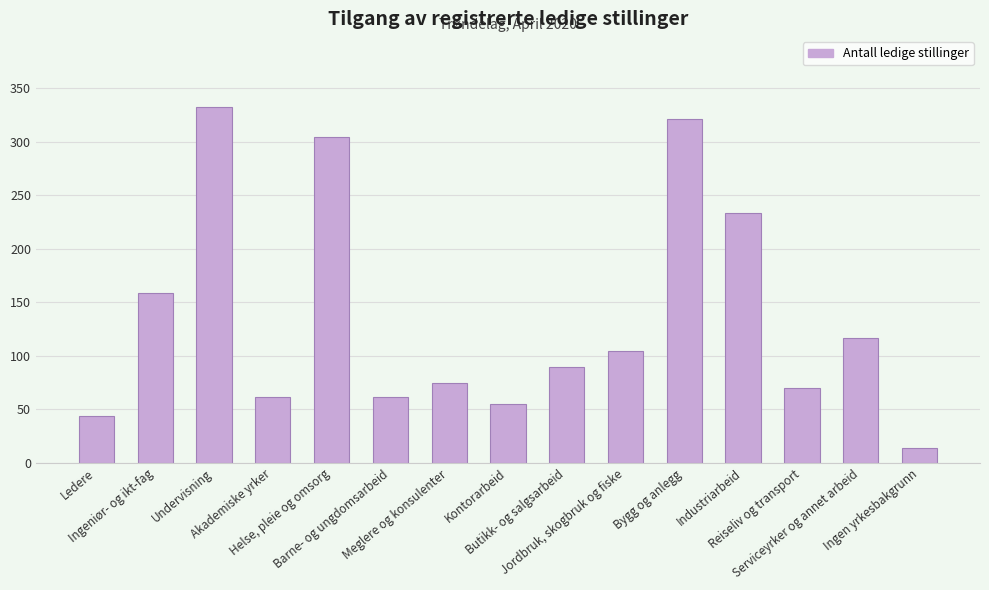

What is the change in value from Industriarbeid to Ingen yrkesbakgrunn?

-219